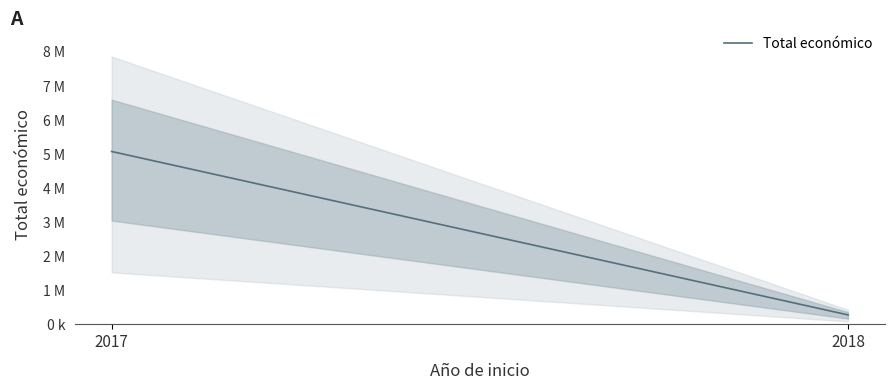

The value at 2018 is 404375. True or false?

False